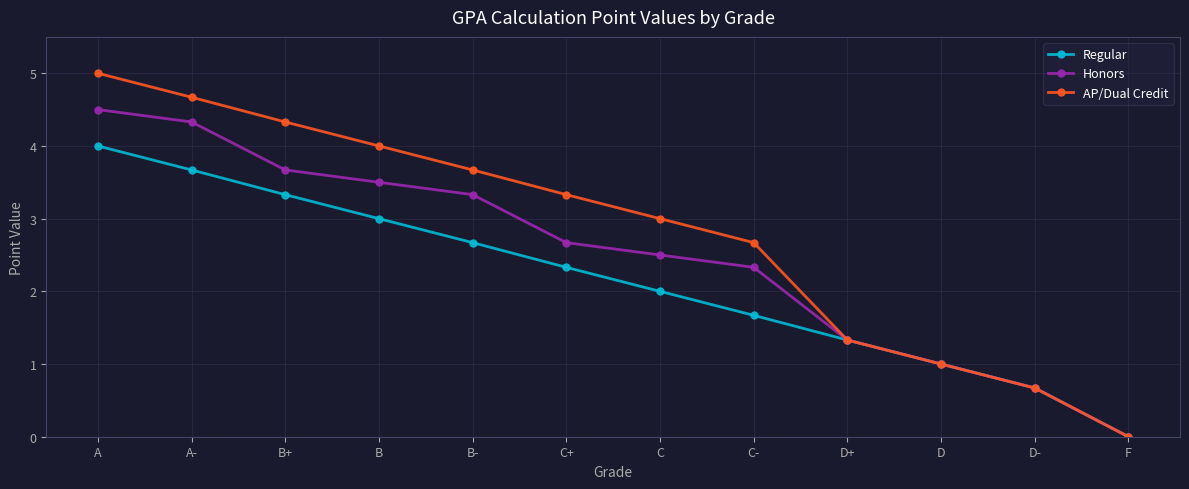

What is the greatest value displayed?

5.0